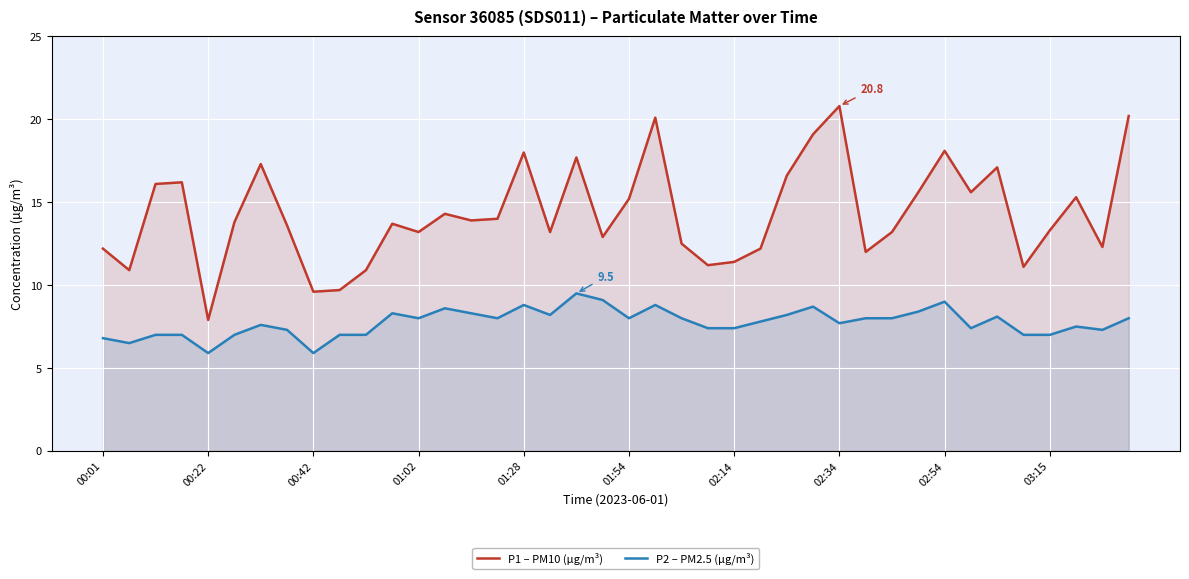

Rank the series at 14 from lowest to highest value.

P2 – PM2.5 (µg/m³), P1 – PM10 (µg/m³)